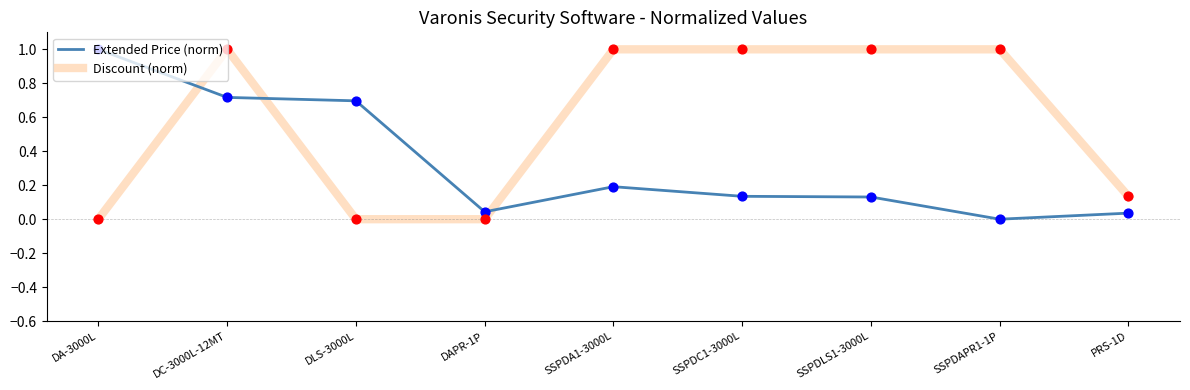

What are all the series names shown in the legend?

Extended Price (norm), Discount (norm)